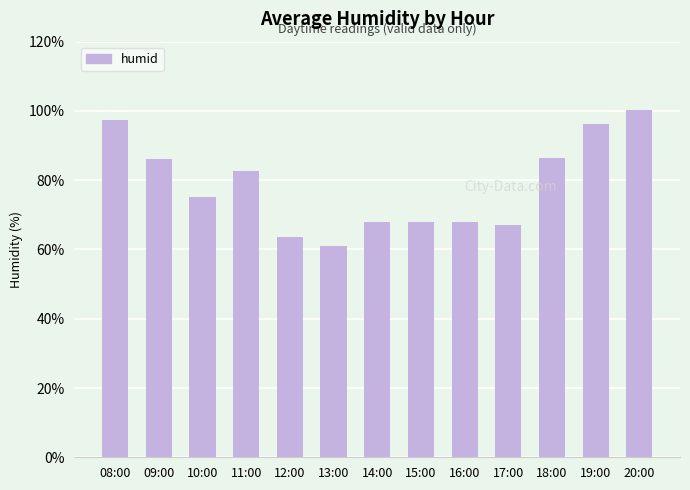

What is the ratio of the value at 18:00 to the value at 13:00?

1.4